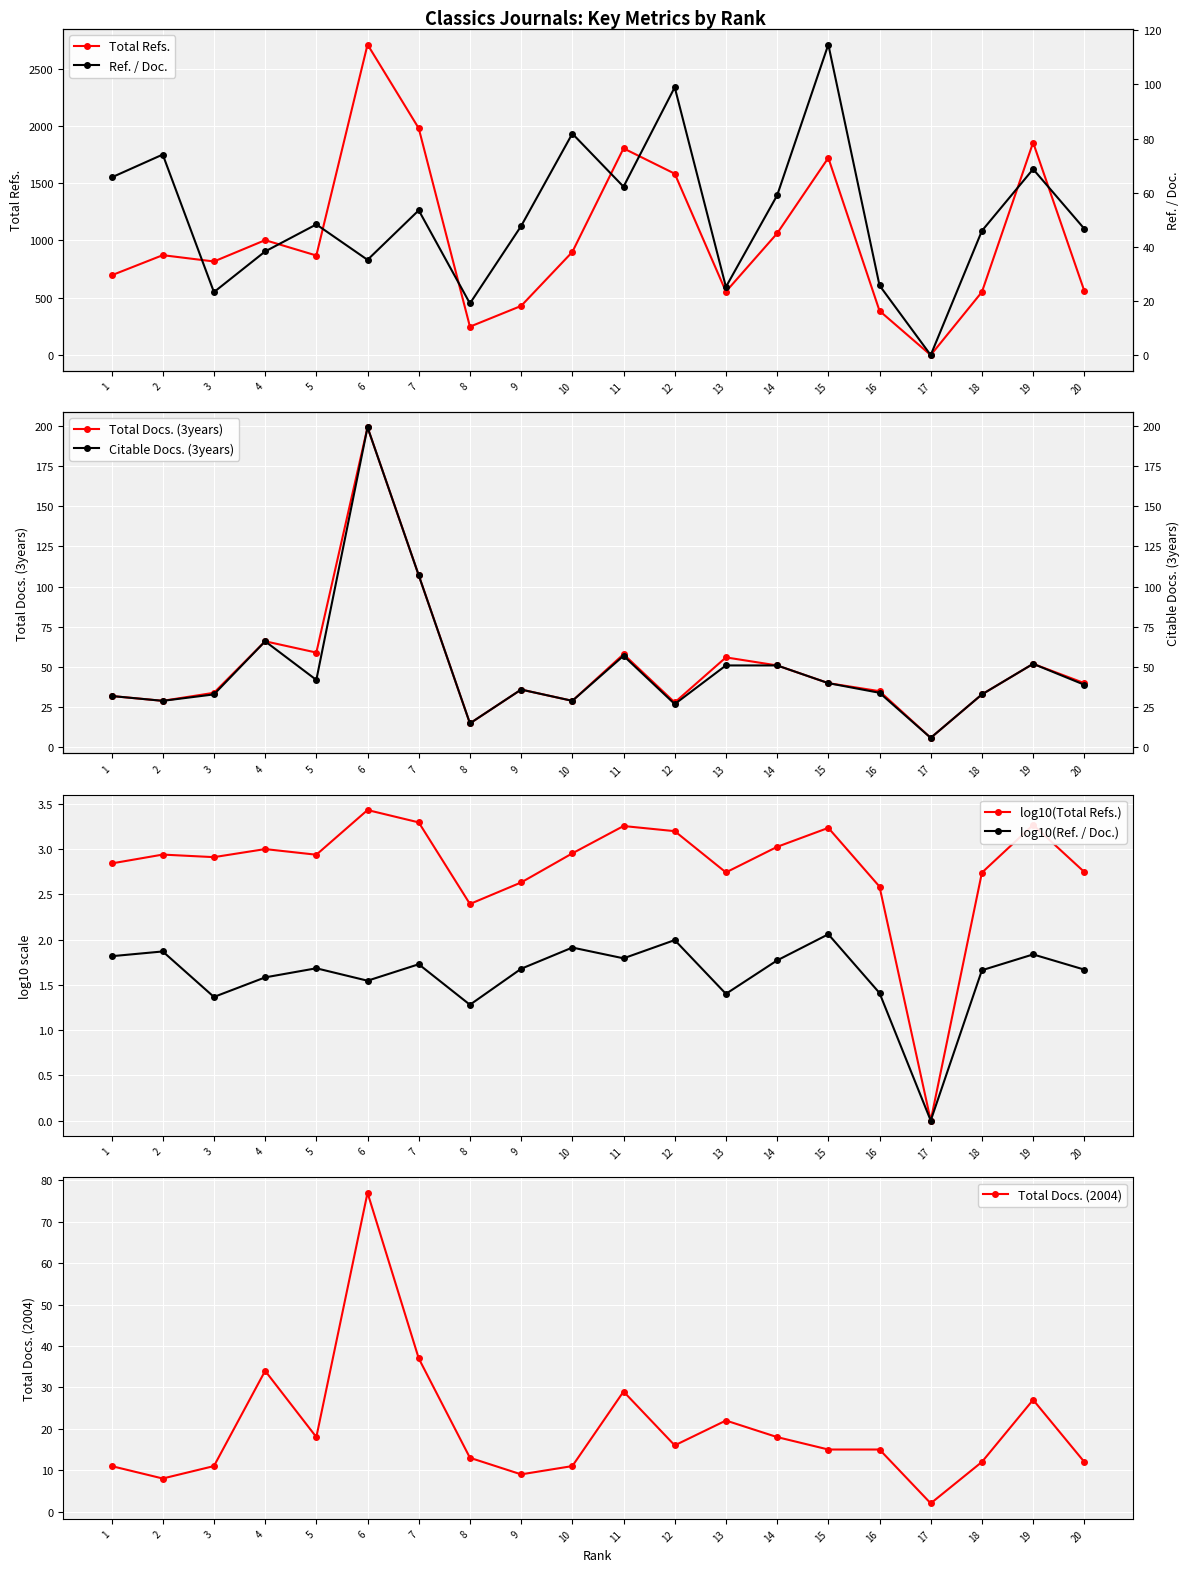

At how many categories does at least one series exceed 88?

19